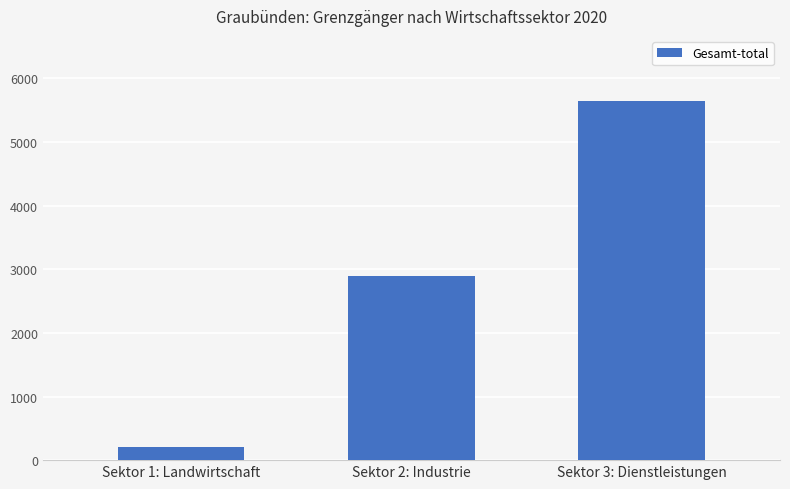

How many series are shown in this chart?

1